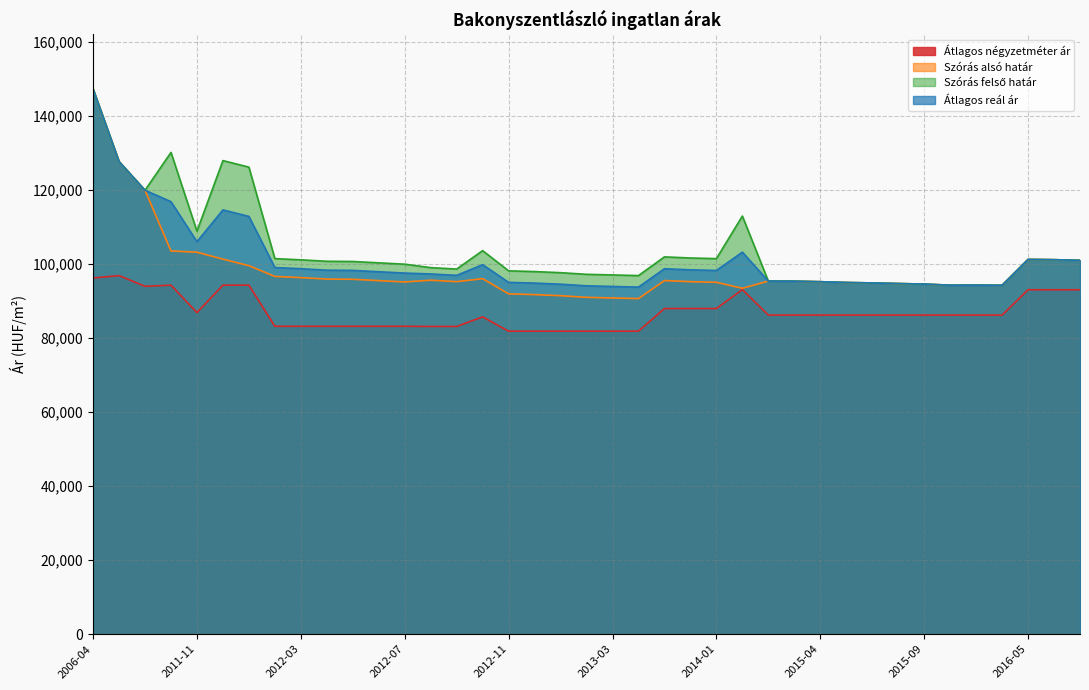

What position from the right is 2012-08?

26